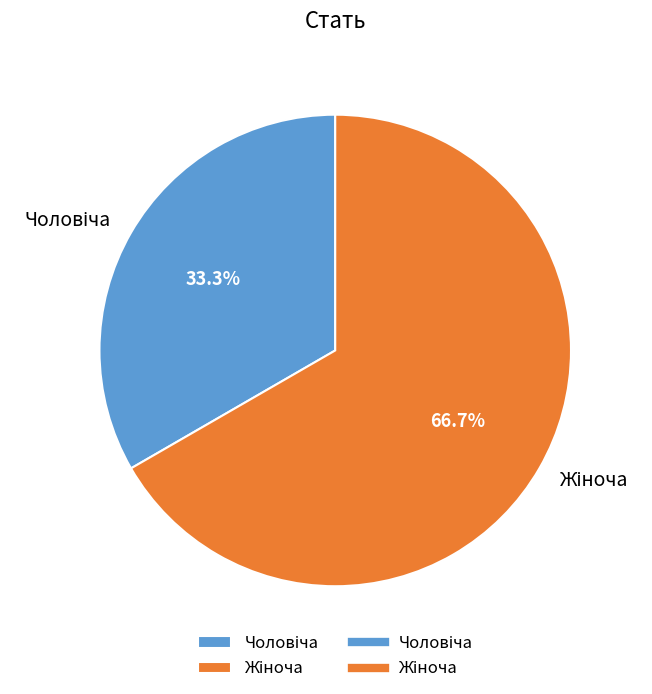

Does any single category account for the majority?

Yes